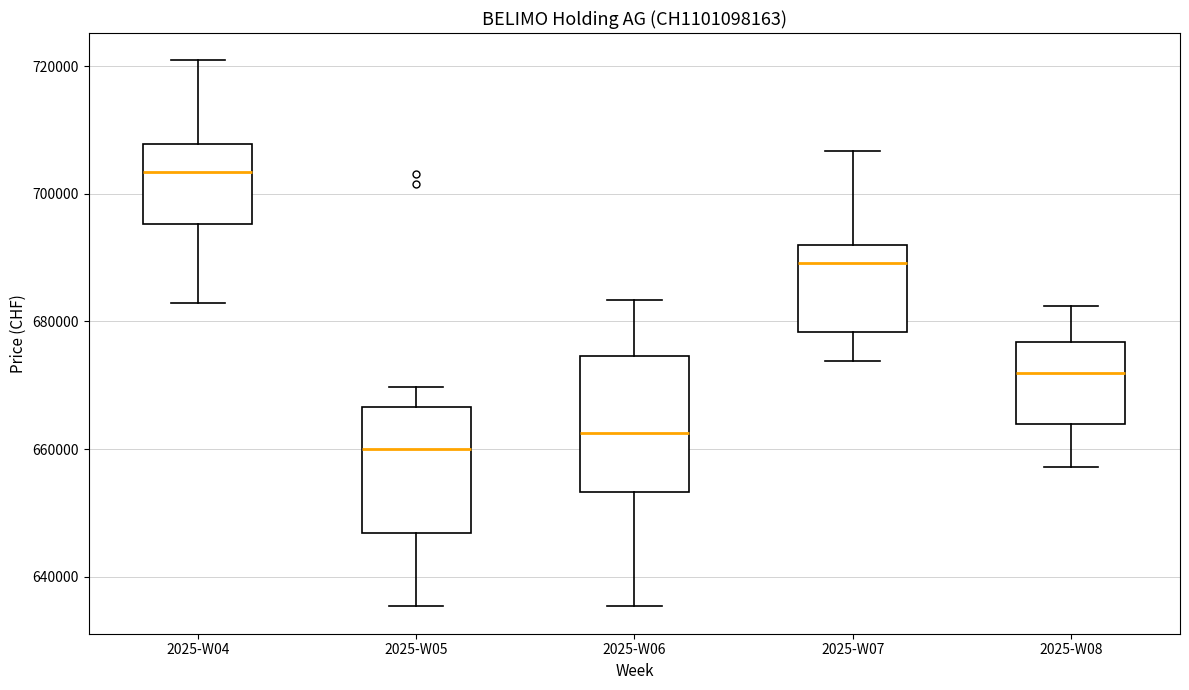

Where does the median line of the box for 2025-W05 sit on the y-axis? The values are not printed on the chart, so give them approximately, as read against the axis.

660000